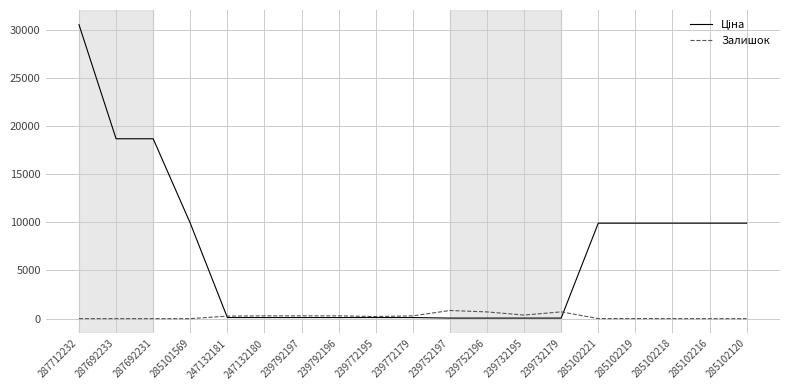

Is it true that Залишок equals 0.0 at 287692233?

True